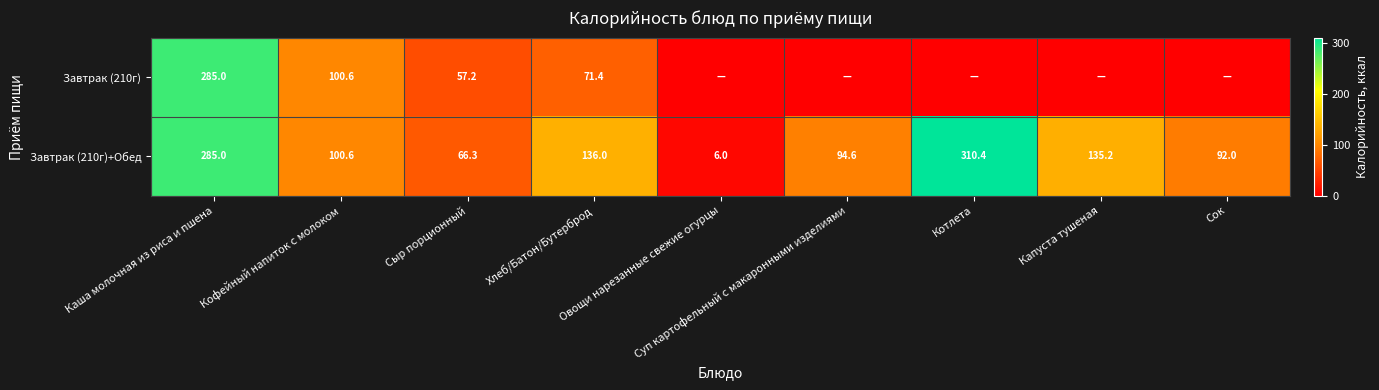

What is the difference between the maximum and minimum values in the Завтрак (210г)+Обед series?

304.4